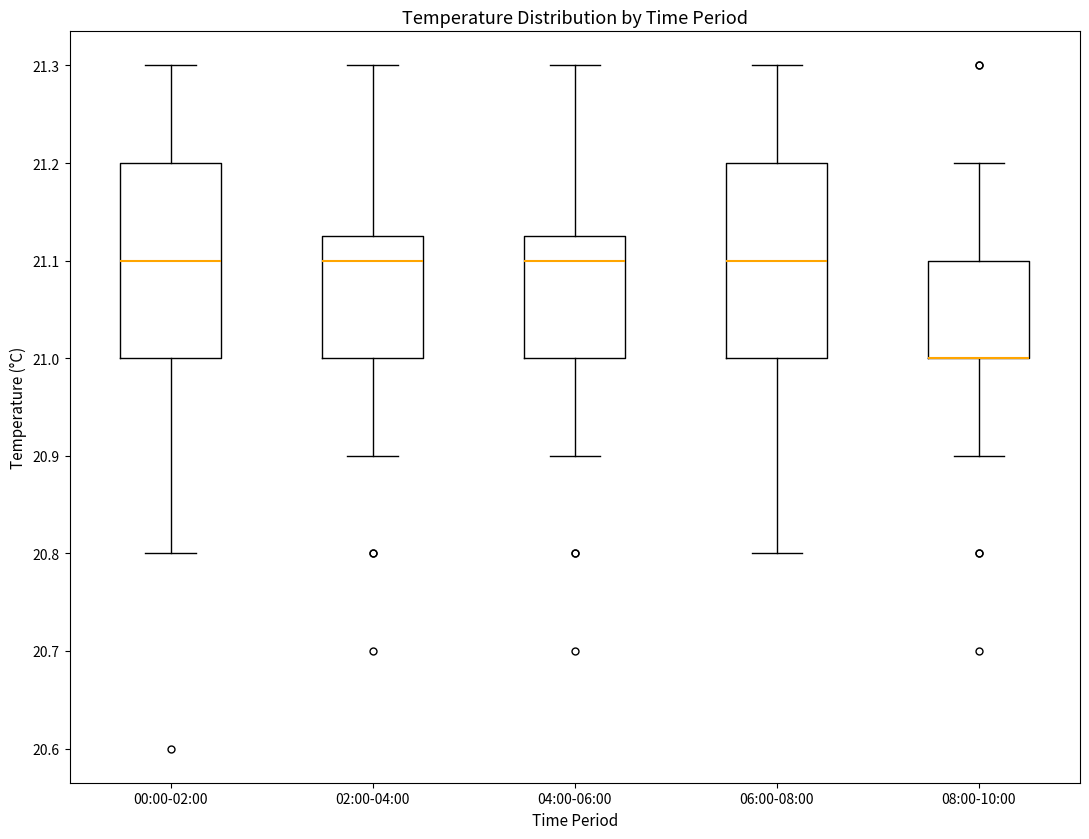

Where does the upper whisker of the box for 00:00-02:00 end on the y-axis? The values are not printed on the chart, so give them approximately, as read against the axis.

21.30